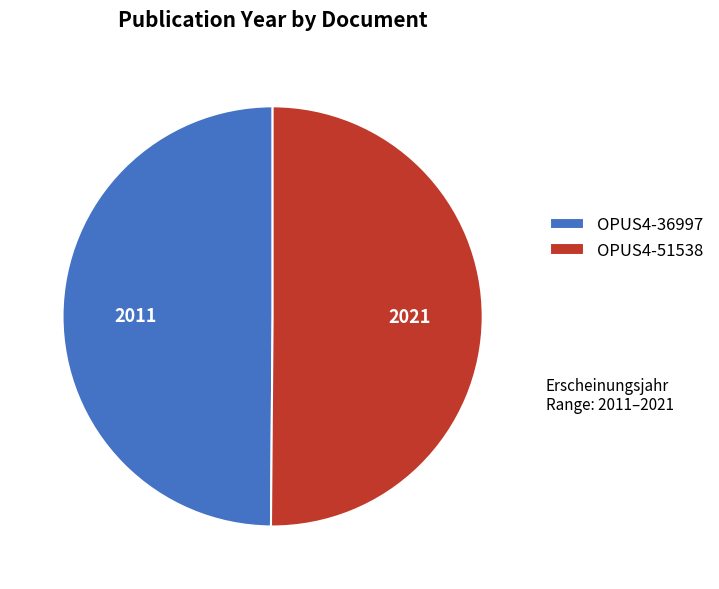

What is the ratio of the value at OPUS4-36997 to the value at OPUS4-51538?

1.0